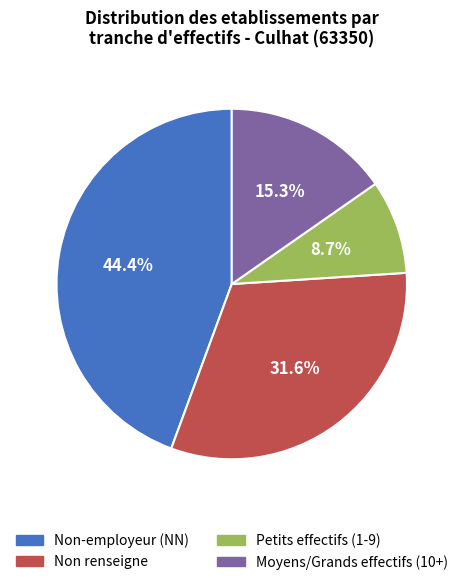

Which category has the biggest portion of the pie?

Non-employeur (NN)